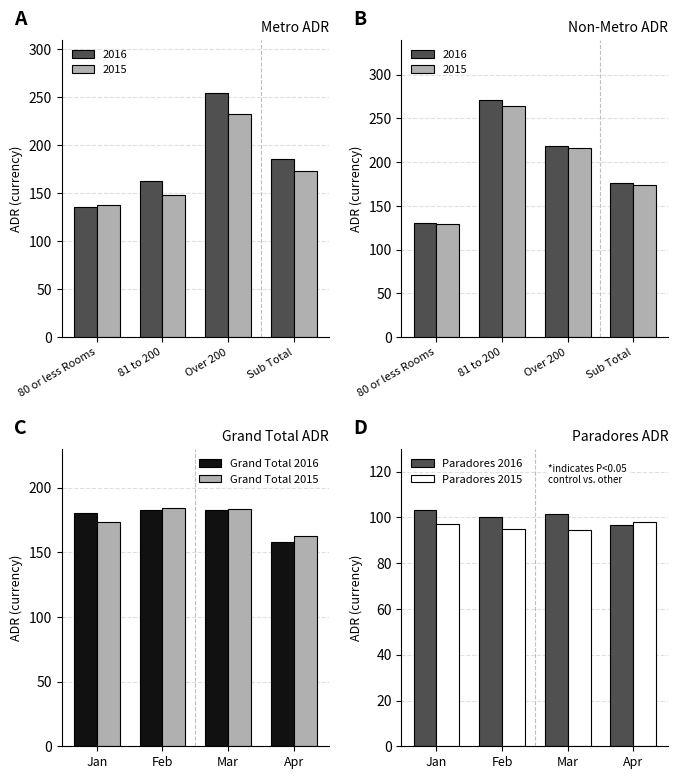

What is the sum of all Paradores 2015 values?

384.2